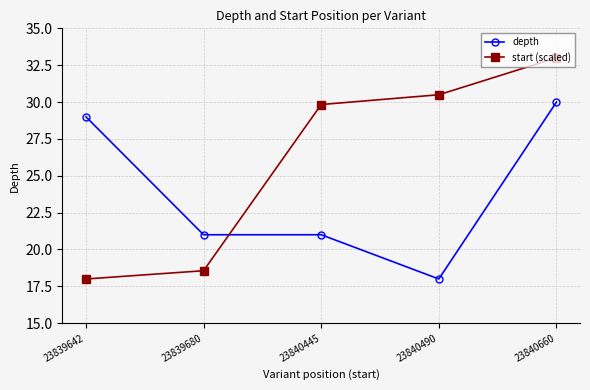

Reading left to right, transcribe all the data shown in this chart.

depth: 23839642=29.0	23839680=21.0	23840445=21.0	23840490=18.0	23840660=30.0
start (scaled): 23839642=18.0	23839680=18.6	23840445=29.8	23840490=30.5	23840660=33.0